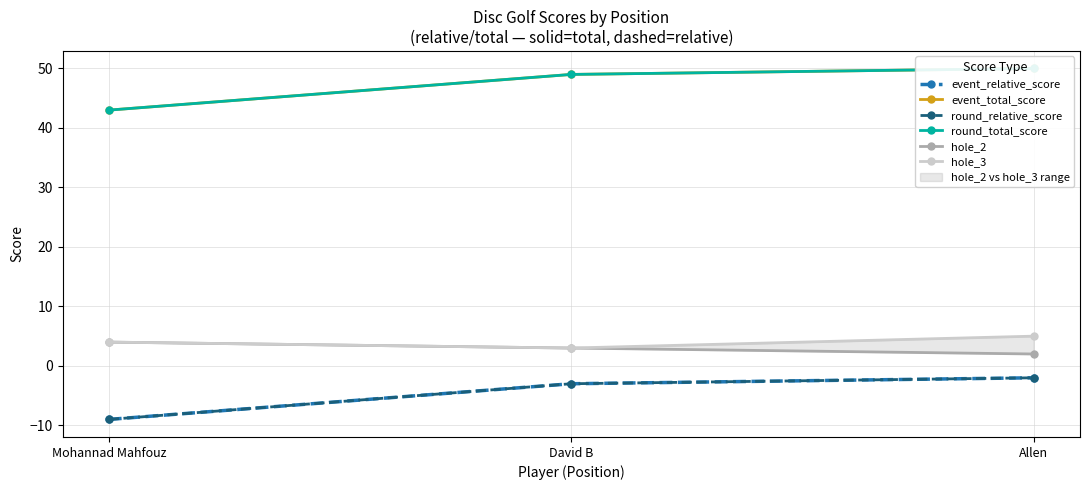

How many categories are shown in the chart?

3